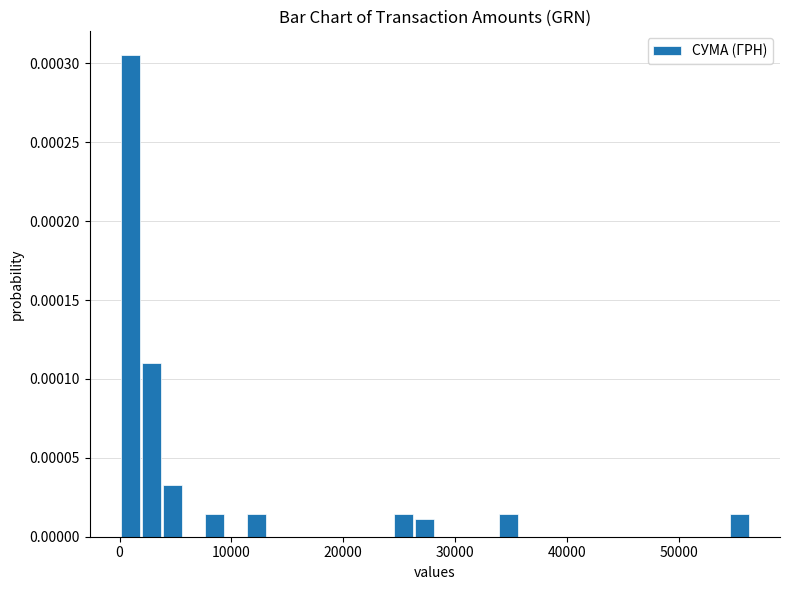

Around what value on the x-axis is the tallest bar? Give the approximate position of its centre, as read against the axis.

1000